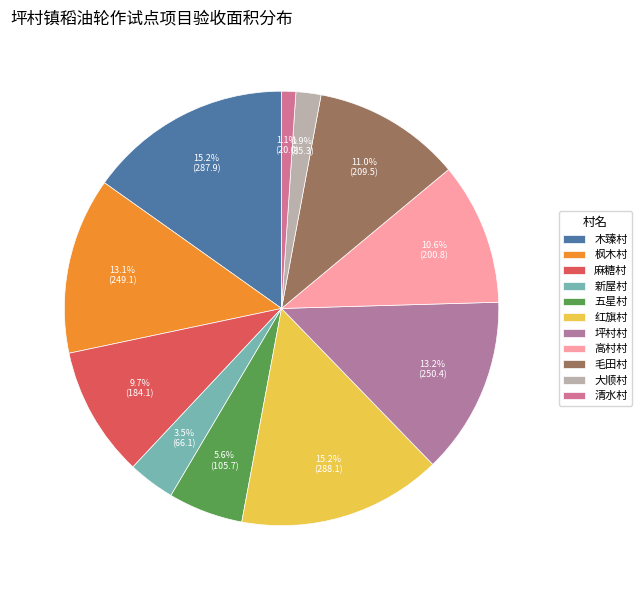

Which has a higher value, 坪村村 or 木臻村?

木臻村